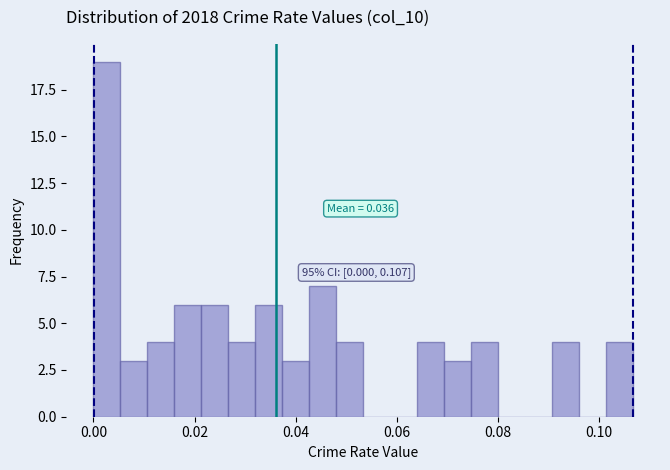

Read against the x-axis, roughly where is the centre of the tallest bar?

0.002